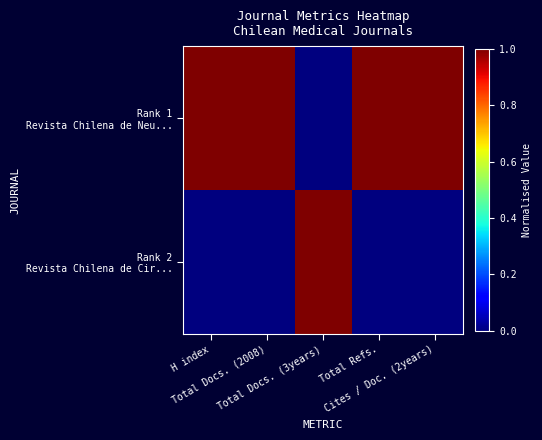

Rank the series by their maximum value, from highest to lowest.

Rank 1 Revista Chilena de Neu..., Rank 2 Revista Chilena de Cir...